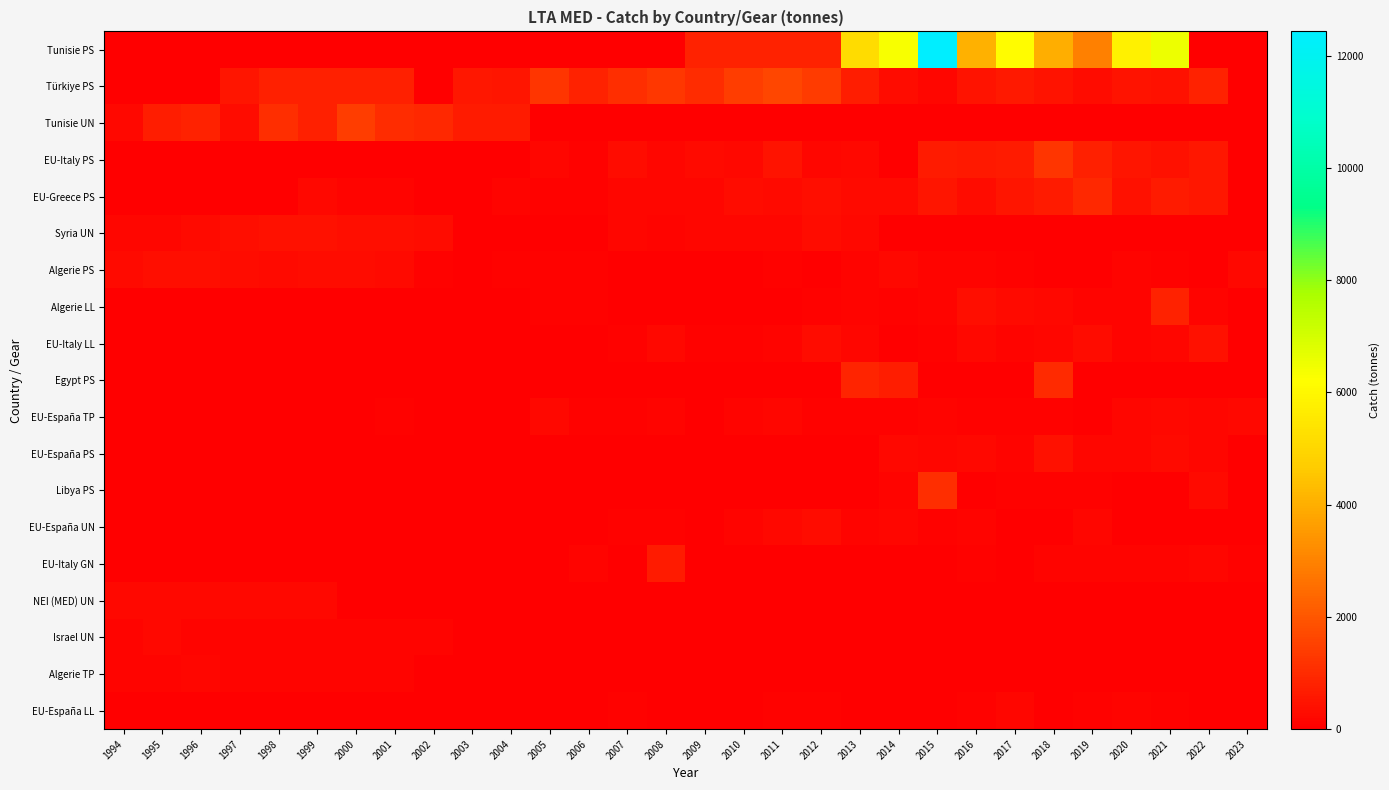

Reading left to right, what are all the values shown in this chart?

Tunisie PS: 1994=0.0	1995=0.0	1996=0.0	1997=0.0	1998=0.0	1999=0.0	2000=0.0	2001=0.0	2002=0.0	2003=0.0	2004=0.0	2005=0.0	2006=0.0	2007=0.0	2008=0.0	2009=810.0	2010=800.0	2011=803.0	2012=798.0	2013=5165.0	2014=6323.0	2015=12434.5	2016=4031.7	2017=6151.8	2018=4023.6	2019=2939.8	2020=5826.6	2021=6551.5	2022=0.0	2023=0.0
Türkiye PS: 1994=0.0	1995=0.0	1996=0.0	1997=500.0	1998=750.0	1999=750.0	2000=750.0	2001=750.0	2002=0.0	2003=568.0	2004=507.0	2005=1230.0	2006=785.0	2007=1074.0	2008=1309.0	2009=1046.0	2010=1437.4	2011=1644.7	2012=1385.8	2013=681.9	2014=325.5	2015=184.1	2016=479.8	2017=616.6	2018=438.7	2019=333.8	2020=453.0	2021=398.7	2022=785.2	2023=0.0
Tunisie UN: 1994=204.0	1995=696.0	1996=824.0	1997=333.0	1998=1113.0	1999=752.0	2000=1453.0	2001=1036.0	2002=960.0	2003=657.0	2004=633.0	2005=0.0	2006=0.0	2007=0.0	2008=0.0	2009=0.0	2010=0.0	2011=0.0	2012=0.0	2013=0.0	2014=0.0	2015=0.0	2016=0.0	2017=0.0	2018=0.0	2019=0.0	2020=0.0	2021=0.0	2022=0.0	2023=0.0
EU-Italy PS: 1994=0.0	1995=0.0	1996=0.0	1997=0.0	1998=0.0	1999=0.0	2000=0.0	2001=0.0	2002=0.0	2003=0.0	2004=0.0	2005=188.4	2006=66.5	2007=333.9	2008=181.5	2009=250.5	2010=208.7	2011=459.2	2012=168.0	2013=210.6	2014=0.0	2015=657.7	2016=588.3	2017=664.2	2018=1217.4	2019=733.2	2020=533.7	2021=429.4	2022=545.3	2023=0.0
EU-Greece PS: 1994=0.0	1995=0.0	1996=0.0	1997=0.0	1998=0.0	1999=195.0	2000=125.0	2001=132.0	2002=0.0	2003=0.0	2004=112.0	2005=69.1	2006=72.1	2007=182.9	2008=147.7	2009=165.3	2010=300.8	2011=276.2	2012=362.6	2013=289.3	2014=271.2	2015=501.4	2016=298.8	2017=489.0	2018=635.4	2019=955.4	2020=407.7	2021=643.8	2022=554.4	2023=0.0
Syria UN: 1994=156.0	1995=155.0	1996=270.0	1997=350.0	1998=417.0	1999=390.0	2000=370.0	2001=370.0	2002=330.0	2003=0.0	2004=0.0	2005=0.0	2006=0.0	2007=192.8	2008=133.1	2009=162.9	2010=148.0	2011=155.5	2012=303.5	2013=229.5	2014=0.0	2015=0.0	2016=0.0	2017=0.0	2018=0.0	2019=0.0	2020=0.0	2021=0.0	2022=0.0	2023=0.0
Algerie PS: 1994=290.0	1995=343.0	1996=341.0	1997=301.0	1998=252.0	1999=335.0	2000=321.0	2001=269.0	2002=79.0	2003=0.0	2004=83.0	2005=70.0	2006=83.0	2007=0.0	2008=0.0	2009=0.0	2010=0.0	2011=54.2	2012=1.6	2013=99.8	2014=231.5	2015=103.7	2016=121.3	2017=55.5	2018=0.2	2019=7.5	2020=98.8	2021=62.6	2022=0.0	2023=203.0
Algerie LL: 1994=0.0	1995=0.0	1996=0.0	1997=0.0	1998=0.0	1999=0.0	2000=0.0	2001=0.0	2002=0.0	2003=27.0	2004=18.0	2005=57.0	2006=96.0	2007=0.0	2008=48.0	2009=24.0	2010=42.9	2011=3.8	2012=56.0	2013=105.1	2014=96.0	2015=144.5	2016=385.3	2017=272.8	2018=234.8	2019=129.7	2020=132.2	2021=792.1	2022=109.3	2023=0.0
EU-Italy LL: 1994=0.0	1995=0.0	1996=0.0	1997=0.0	1998=0.0	1999=0.0	2000=0.0	2001=0.0	2002=10.0	2003=13.0	2004=18.0	2005=14.6	2006=16.2	2007=87.3	2008=223.6	2009=65.5	2010=54.5	2011=120.0	2012=326.5	2013=192.9	2014=0.0	2015=69.1	2016=201.6	2017=114.6	2018=173.4	2019=322.9	2020=136.3	2021=171.2	2022=420.1	2023=0.0
Egypt PS: 1994=0.0	1995=0.0	1996=0.0	1997=0.0	1998=0.0	1999=0.0	2000=0.0	2001=0.0	2002=0.0	2003=0.0	2004=0.0	2005=0.0	2006=0.0	2007=0.0	2008=0.0	2009=0.0	2010=0.0	2011=0.0	2012=0.0	2013=849.0	2014=712.0	2015=0.0	2016=0.0	2017=0.0	2018=1003.0	2019=0.0	2020=0.0	2021=0.0	2022=0.0	2023=0.0
EU-España TP: 1994=0.0	1995=1.0	1996=11.0	1997=3.0	1998=4.0	1999=0.0	2000=0.0	2001=67.2	2002=2.9	2003=0.0	2004=0.0	2005=224.5	2006=73.0	2007=50.3	2008=124.6	2009=47.2	2010=124.8	2011=176.9	2012=64.1	2013=78.2	2014=82.1	2015=139.9	2016=52.8	2017=82.2	2018=91.4	2019=0.0	2020=177.3	2021=196.2	2022=192.2	2023=212.3
EU-España PS: 1994=0.0	1995=0.0	1996=0.0	1997=0.0	1998=0.0	1999=0.0	2000=0.0	2001=0.0	2002=0.0	2003=0.0	2004=0.0	2005=0.0	2006=0.0	2007=0.0	2008=0.0	2009=0.0	2010=0.0	2011=0.0	2012=0.0	2013=0.0	2014=202.8	2015=160.5	2016=217.5	2017=141.3	2018=425.1	2019=166.3	2020=157.9	2021=283.6	2022=165.5	2023=0.0
Libya PS: 1994=0.0	1995=0.0	1996=0.0	1997=24.0	1998=32.0	1999=0.0	2000=0.0	2001=0.0	2002=0.0	2003=0.0	2004=0.0	2005=0.0	2006=0.0	2007=0.0	2008=0.0	2009=0.0	2010=0.0	2011=0.0	2012=0.0	2013=0.0	2014=102.0	2015=1100.0	2016=48.0	2017=80.0	2018=65.0	2019=55.0	2020=30.0	2021=25.0	2022=280.0	2023=0.0
EU-España UN: 1994=0.0	1995=14.0	1996=7.0	1997=6.0	1998=11.0	1999=0.0	2000=8.4	2001=14.3	2002=28.2	2003=0.0	2004=40.4	2005=36.4	2006=39.5	2007=95.6	2008=68.4	2009=35.5	2010=134.2	2011=237.2	2012=298.2	2013=135.8	2014=178.2	2015=70.7	2016=112.1	2017=0.0	2018=0.0	2019=156.1	2020=0.0	2021=0.0	2022=0.0	2023=0.2
EU-Italy GN: 1994=0.0	1995=0.0	1996=0.0	1997=0.0	1998=0.0	1999=0.0	2000=0.0	2001=0.0	2002=0.0	2003=0.0	2004=0.0	2005=0.0	2006=141.7	2007=0.0	2008=656.8	2009=0.0	2010=0.0	2011=0.0	2012=0.0	2013=0.0	2014=0.0	2015=0.0	2016=53.4	2017=0.0	2018=145.2	2019=103.4	2020=140.2	2021=129.7	2022=155.6	2023=61.7
NEI (MED) UN: 1994=200.0	1995=200.0	1996=200.0	1997=200.0	1998=200.0	1999=200.0	2000=0.0	2001=0.0	2002=0.0	2003=0.0	2004=0.0	2005=0.0	2006=0.0	2007=0.0	2008=0.0	2009=0.0	2010=0.0	2011=0.0	2012=0.0	2013=0.0	2014=0.0	2015=0.0	2016=0.0	2017=0.0	2018=0.0	2019=0.0	2020=0.0	2021=0.0	2022=0.0	2023=0.0
Israel UN: 1994=119.0	1995=215.0	1996=119.0	1997=119.0	1998=119.0	1999=119.0	2000=119.0	2001=119.0	2002=119.0	2003=0.0	2004=0.0	2005=0.0	2006=0.0	2007=0.0	2008=0.0	2009=0.0	2010=0.0	2011=0.0	2012=0.0	2013=0.0	2014=0.0	2015=0.0	2016=0.0	2017=0.0	2018=0.0	2019=0.0	2020=0.0	2021=0.0	2022=0.0	2023=0.0
Algerie TP: 1994=123.0	1995=121.0	1996=154.0	1997=106.0	1998=98.0	1999=139.0	2000=116.0	2001=102.0	2002=29.0	2003=0.0	2004=0.0	2005=0.0	2006=0.0	2007=0.0	2008=0.0	2009=0.0	2010=0.0	2011=0.0	2012=0.0	2013=0.0	2014=0.0	2015=0.0	2016=0.0	2017=0.0	2018=0.0	2019=0.0	2020=0.0	2021=0.0	2022=0.0	2023=0.0
EU-España LL: 1994=0.0	1995=0.0	1996=0.0	1997=0.0	1998=0.0	1999=0.0	2000=0.0	2001=0.3	2002=1.1	2003=0.3	2004=0.2	2005=1.3	2006=3.3	2007=56.5	2008=18.5	2009=3.7	2010=39.6	2011=73.6	2012=78.6	2013=20.9	2014=40.1	2015=42.5	2016=58.9	2017=185.9	2018=13.9	2019=58.7	2020=109.5	2021=51.2	2022=40.4	2023=47.0